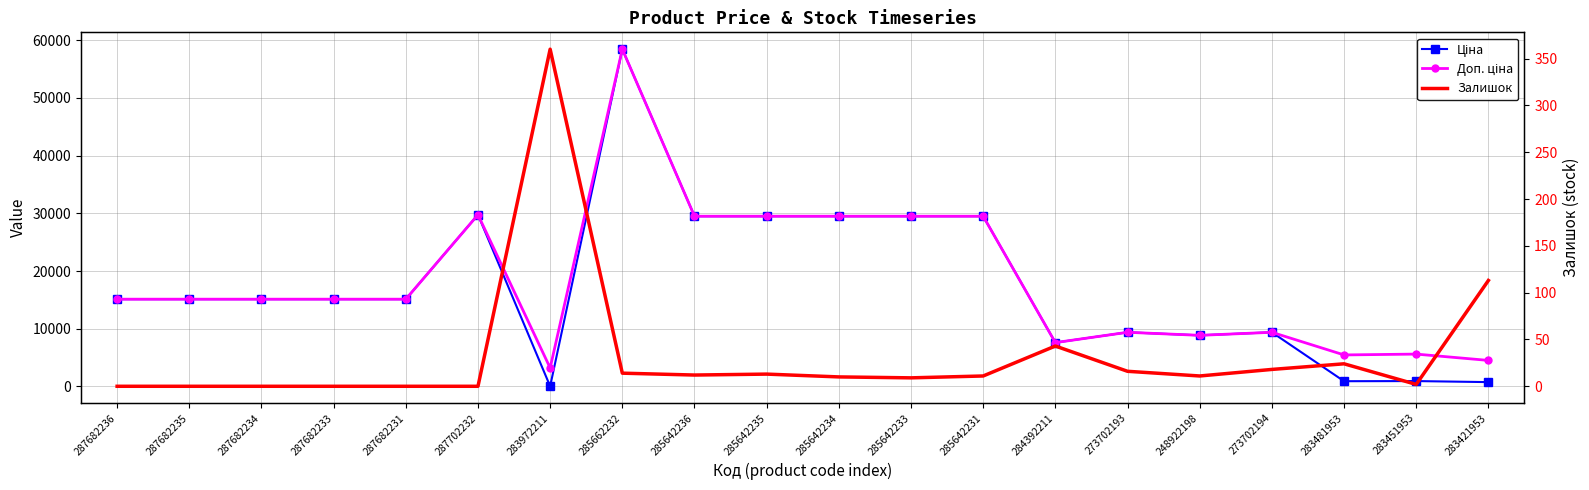

Between 248922198 and 283451953, which series saw the biggest shift?

Ціна